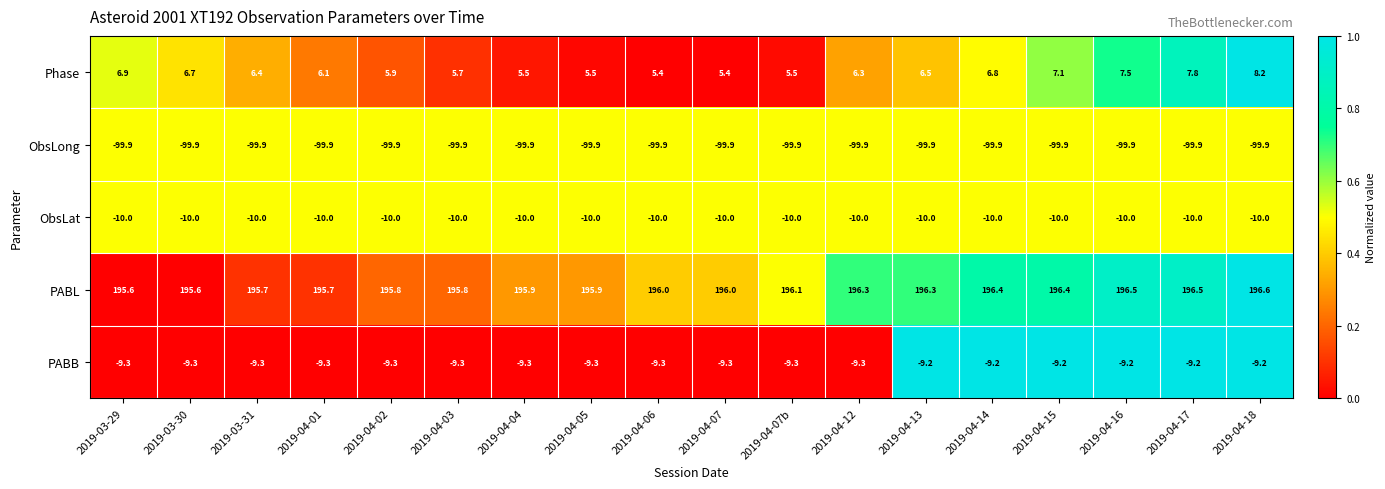

Where is ObsLat nearest to the value -10?

2019-03-29